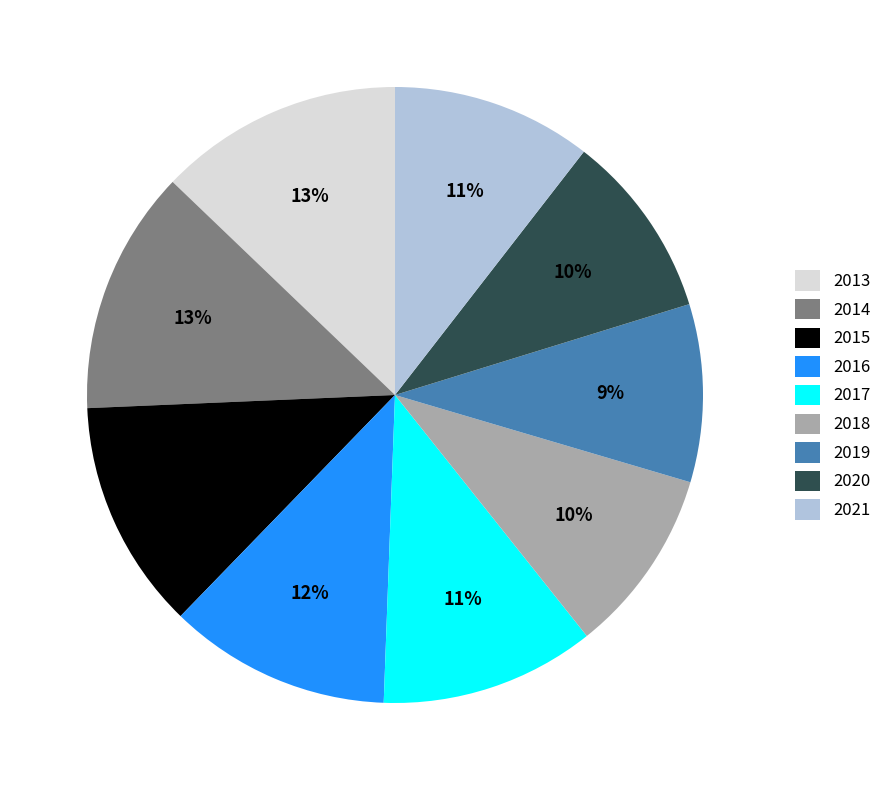

Is there any slice that represents more than half of the pie?

No